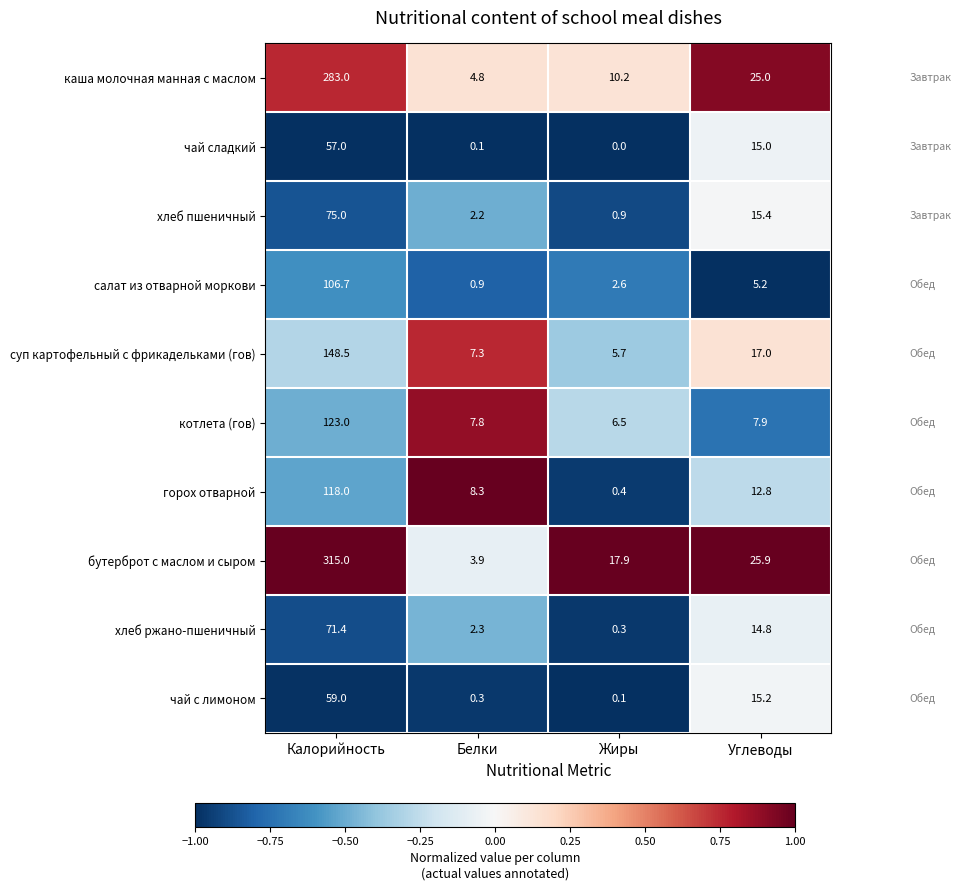

Which series has the largest total across all categories?

бутерброт с маслом и сыром